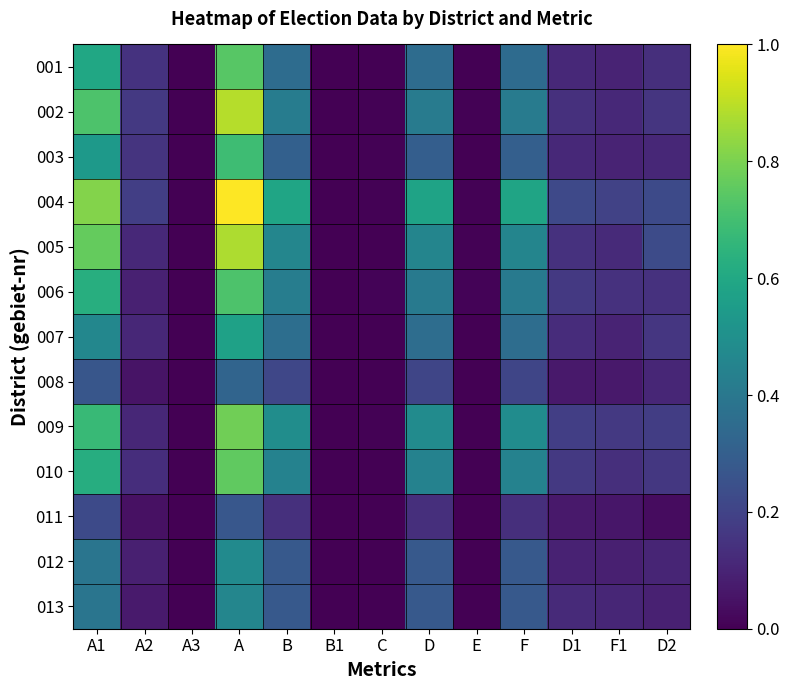

Reading left to right, extract all data points from this chart.

001: A1=0.6	A2=0.1	A3=0.0	A=0.7	B=0.4	B1=0.0	C=0.0	D=0.4	E=0.0	F=0.4	D1=0.1	F1=0.1	D2=0.1
002: A1=0.7	A2=0.2	A3=0.0	A=0.9	B=0.4	B1=0.0	C=0.0	D=0.4	E=0.0	F=0.4	D1=0.1	F1=0.1	D2=0.2
003: A1=0.5	A2=0.1	A3=0.0	A=0.7	B=0.3	B1=0.0	C=0.0	D=0.3	E=0.0	F=0.3	D1=0.1	F1=0.1	D2=0.1
004: A1=0.8	A2=0.2	A3=0.0	A=1.0	B=0.6	B1=0.0	C=0.0	D=0.6	E=0.0	F=0.6	D1=0.2	F1=0.2	D2=0.2
005: A1=0.8	A2=0.1	A3=0.0	A=0.9	B=0.5	B1=0.0	C=0.0	D=0.5	E=0.0	F=0.5	D1=0.1	F1=0.1	D2=0.2
006: A1=0.6	A2=0.1	A3=0.0	A=0.7	B=0.4	B1=0.0	C=0.0	D=0.4	E=0.0	F=0.4	D1=0.2	F1=0.1	D2=0.1
007: A1=0.5	A2=0.1	A3=0.0	A=0.6	B=0.4	B1=0.0	C=0.0	D=0.4	E=0.0	F=0.4	D1=0.1	F1=0.1	D2=0.2
008: A1=0.3	A2=0.1	A3=0.0	A=0.3	B=0.2	B1=0.0	C=0.0	D=0.2	E=0.0	F=0.2	D1=0.1	F1=0.1	D2=0.1
009: A1=0.7	A2=0.1	A3=0.0	A=0.8	B=0.5	B1=0.0	C=0.0	D=0.5	E=0.0	F=0.5	D1=0.2	F1=0.2	D2=0.2
010: A1=0.6	A2=0.1	A3=0.0	A=0.8	B=0.4	B1=0.0	C=0.0	D=0.4	E=0.0	F=0.4	D1=0.2	F1=0.1	D2=0.2
011: A1=0.2	A2=0.0	A3=0.0	A=0.3	B=0.1	B1=0.0	C=0.0	D=0.1	E=0.0	F=0.1	D1=0.1	F1=0.1	D2=0.0
012: A1=0.4	A2=0.1	A3=0.0	A=0.5	B=0.3	B1=0.0	C=0.0	D=0.3	E=0.0	F=0.3	D1=0.1	F1=0.1	D2=0.1
013: A1=0.4	A2=0.1	A3=0.0	A=0.5	B=0.3	B1=0.0	C=0.0	D=0.3	E=0.0	F=0.3	D1=0.1	F1=0.1	D2=0.1